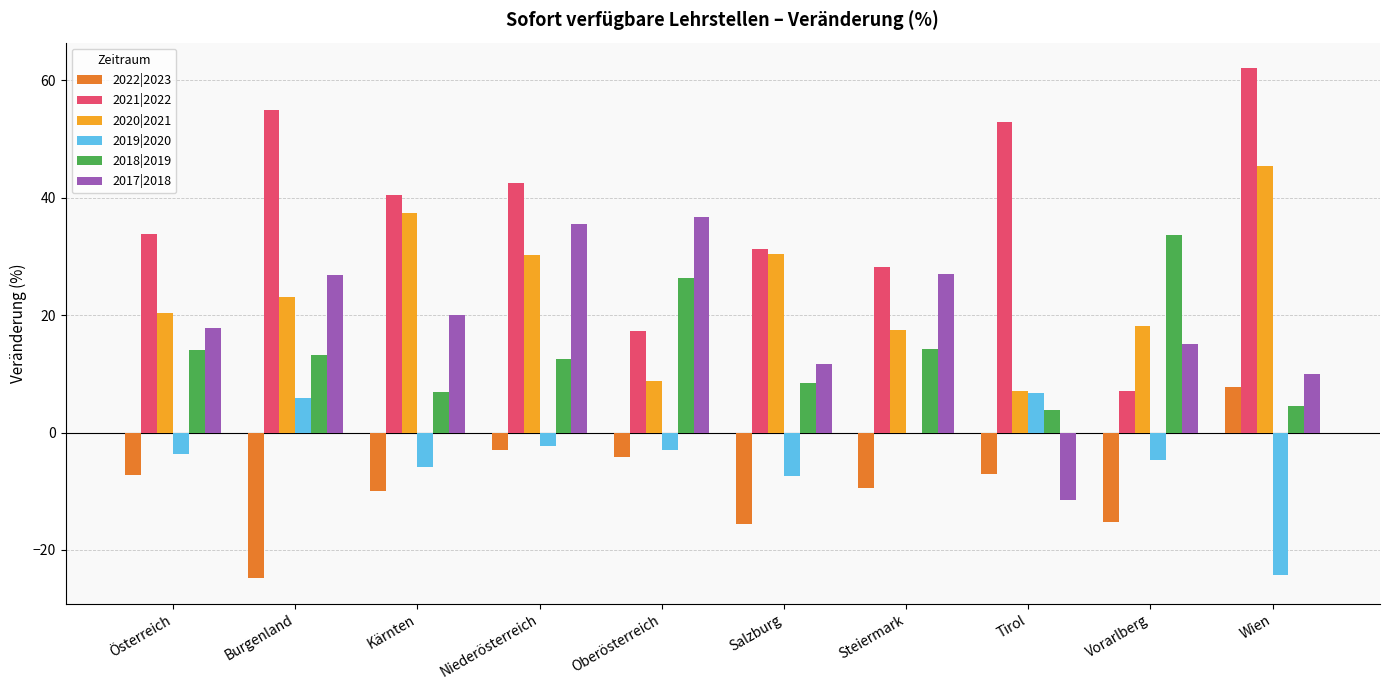

Between Burgenland and Niederösterreich, which series saw the biggest shift?

2022|2023